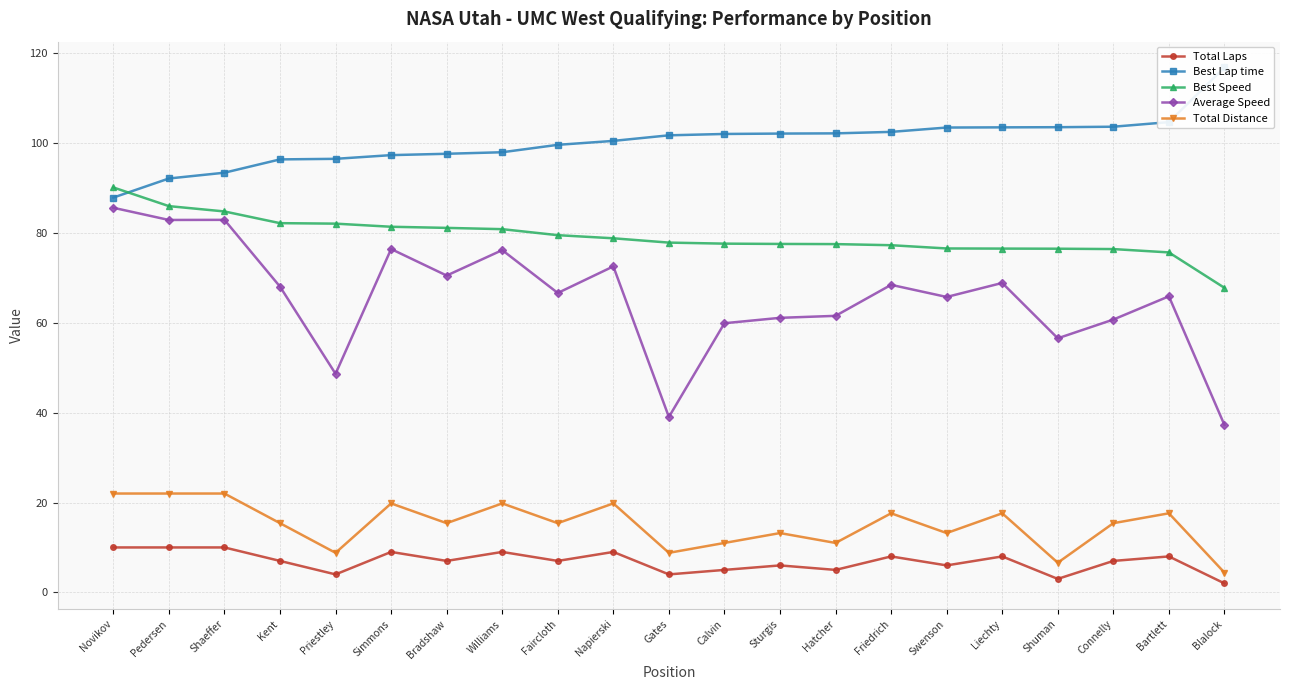

Reading left to right, transcribe all the data shown in this chart.

Total Laps: 10.0	10.0	10.0	7.0	4.0	9.0	7.0	9.0	7.0	9.0	4.0	5.0	6.0	5.0	8.0	6.0	8.0	3.0	7.0	8.0	2.0
Best Lap time: 87.9	92.1	93.4	96.4	96.5	97.3	97.6	98.0	99.6	100.5	101.7	102.0	102.1	102.2	102.5	103.5	103.5	103.5	103.6	104.7	116.8
Best Speed: 90.1	86.0	84.8	82.2	82.1	81.4	81.1	80.8	79.5	78.8	77.9	77.6	77.6	77.5	77.3	76.5	76.5	76.5	76.4	75.7	67.8
Average Speed: 85.6	82.9	82.9	68.1	48.6	76.4	70.5	76.2	66.6	72.6	39.0	59.9	61.1	61.5	68.5	65.8	68.9	56.6	60.7	65.9	37.3
Total Distance: 22.0	22.0	22.0	15.4	8.8	19.8	15.4	19.8	15.4	19.8	8.8	11.0	13.2	11.0	17.6	13.2	17.6	6.6	15.4	17.6	4.4